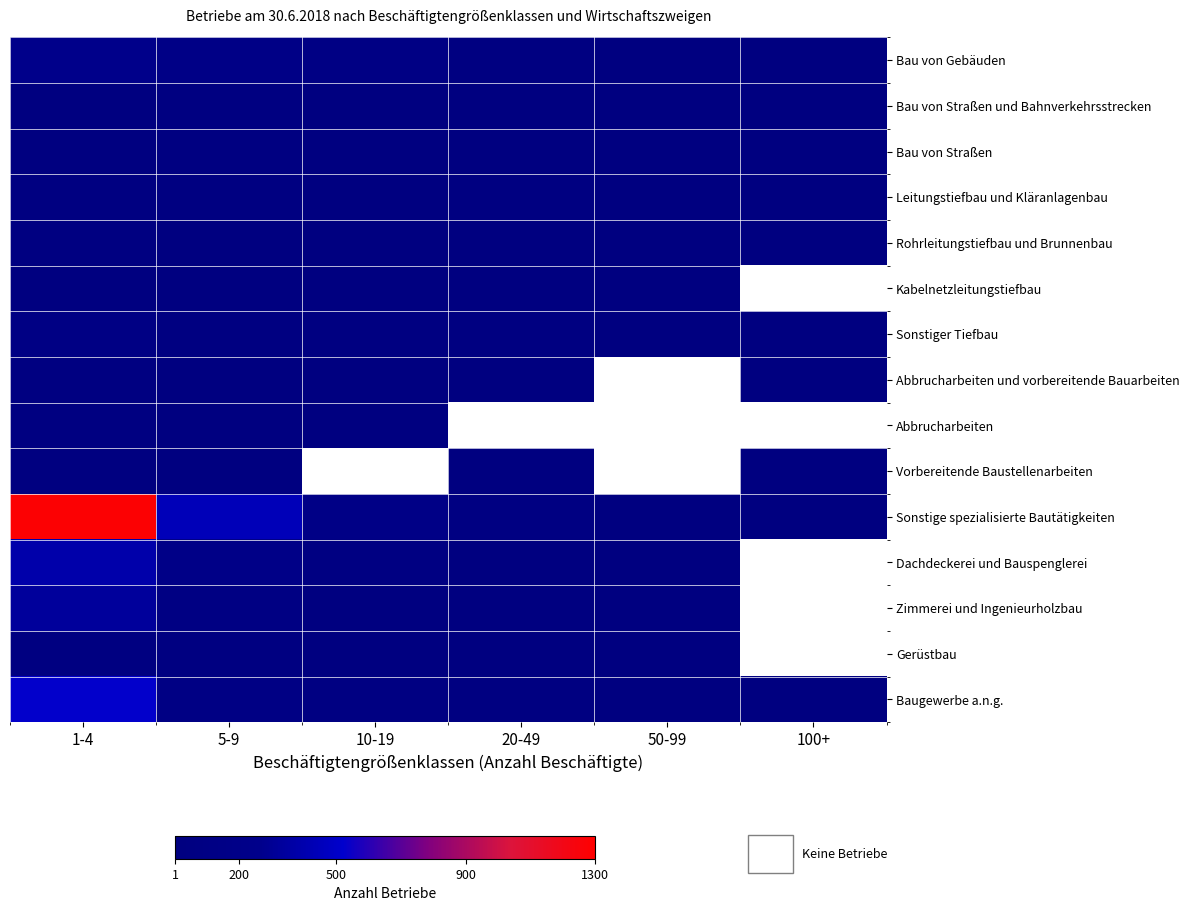

At which label does Bau von Straßen reach its minimum?

100+